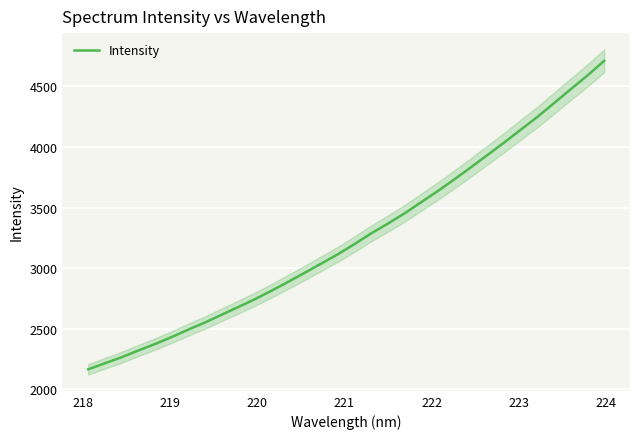

How many lines are shown in the chart?

1